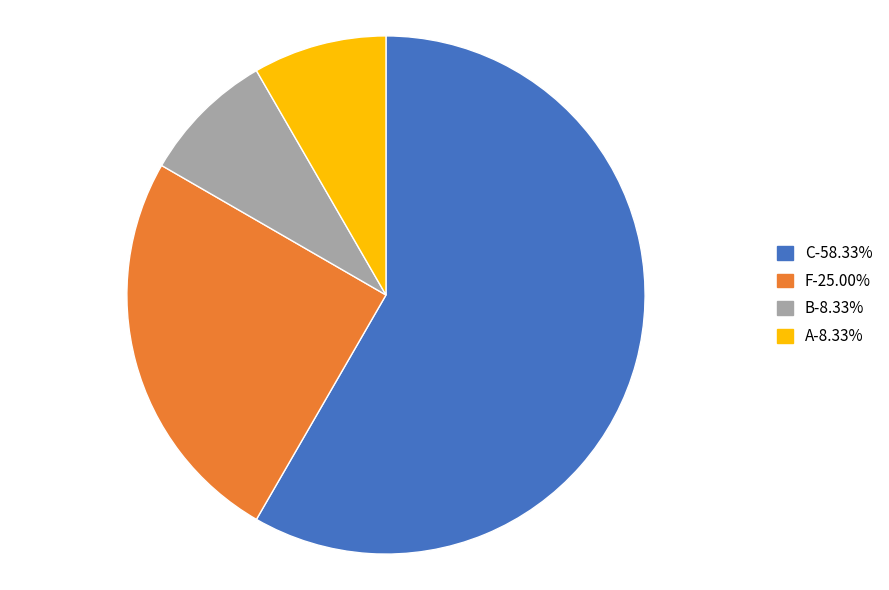

How many slices are in this pie chart?

4